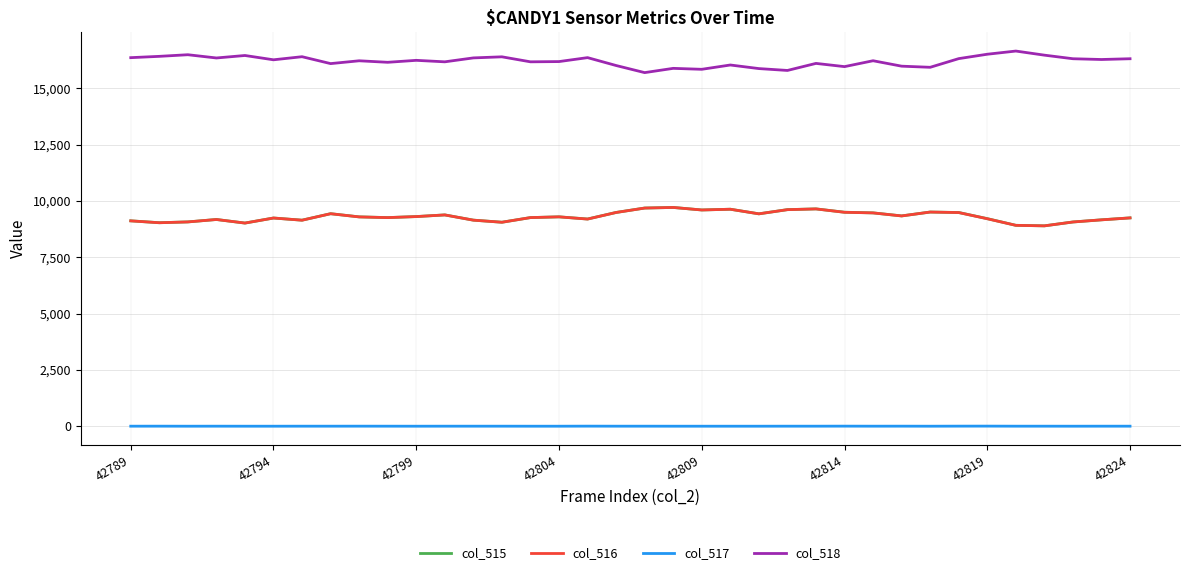

What is the lowest value of the col_515 series?

8894